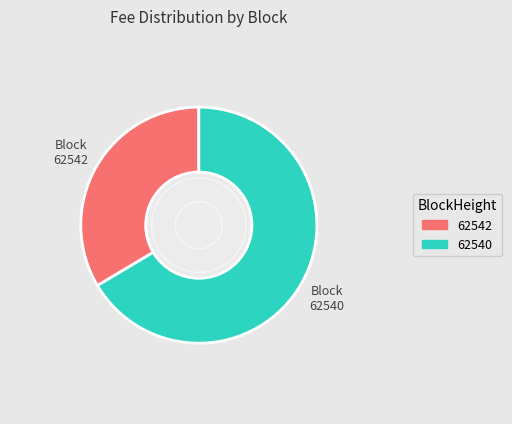

Rank the categories by value from highest to lowest.

62540, 62542